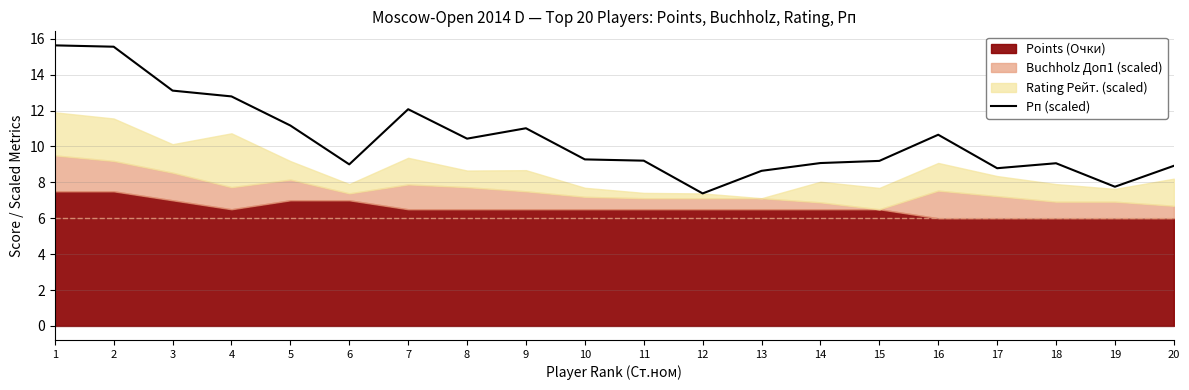

What is the change in value from 13 to 19?

-0.9